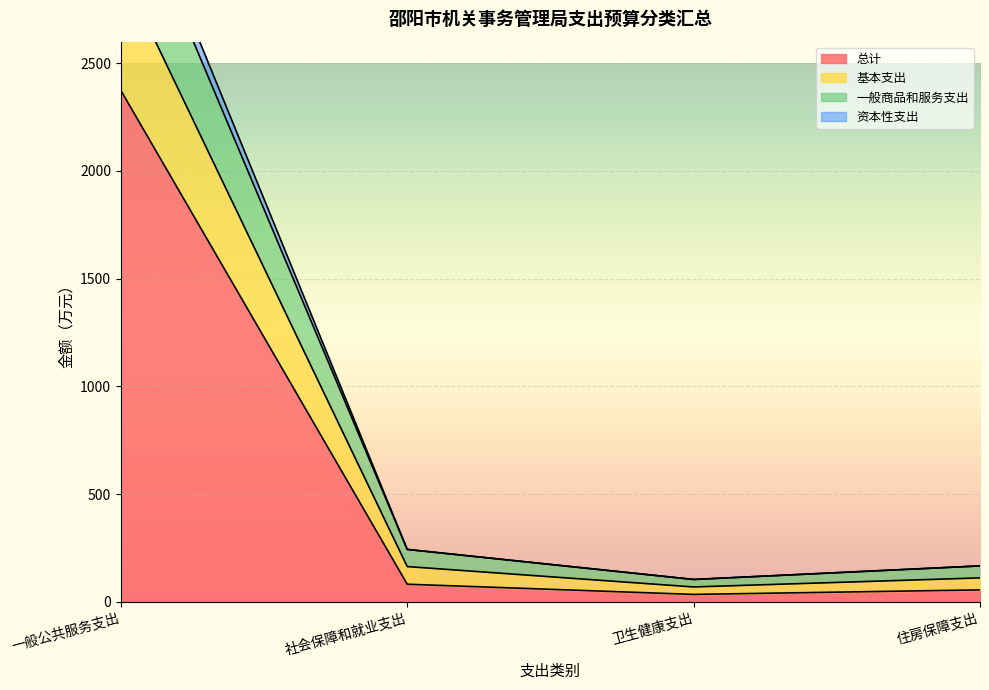

Which has a higher value, 一般公共服务支出 or 住房保障支出?

一般公共服务支出